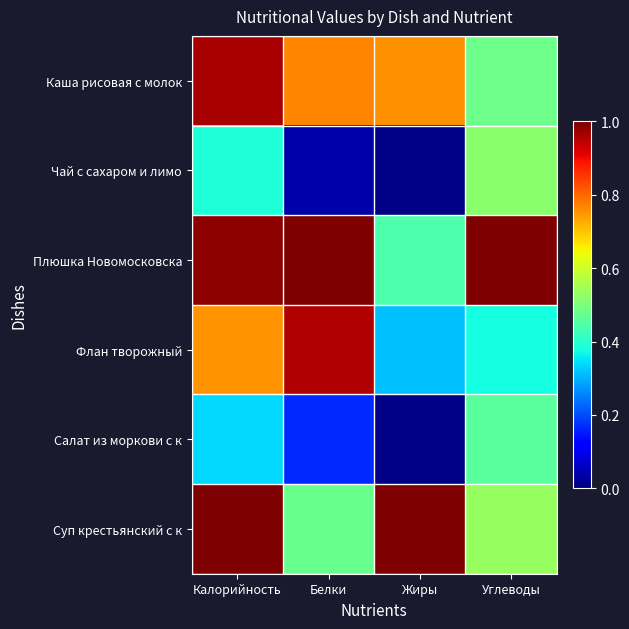

At Углеводы, list the series in order from largest to smallest.

Плюшка Новомосковска, Суп крестьянский с к, Чай с сахаром и лимо, Каша рисовая с молок, Салат из моркови с к, Флан творожный